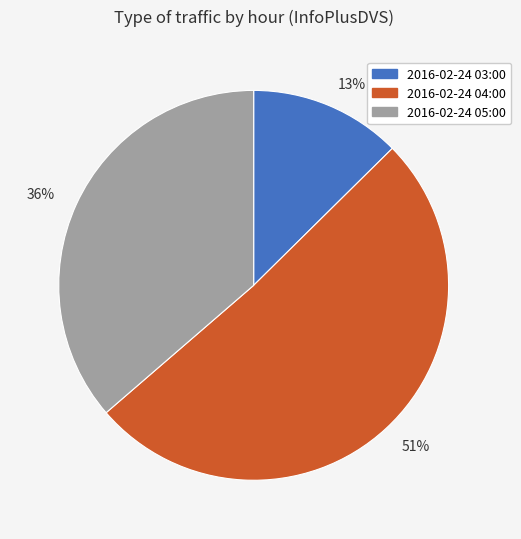

What is the majority slice?

2016-02-24 04:00